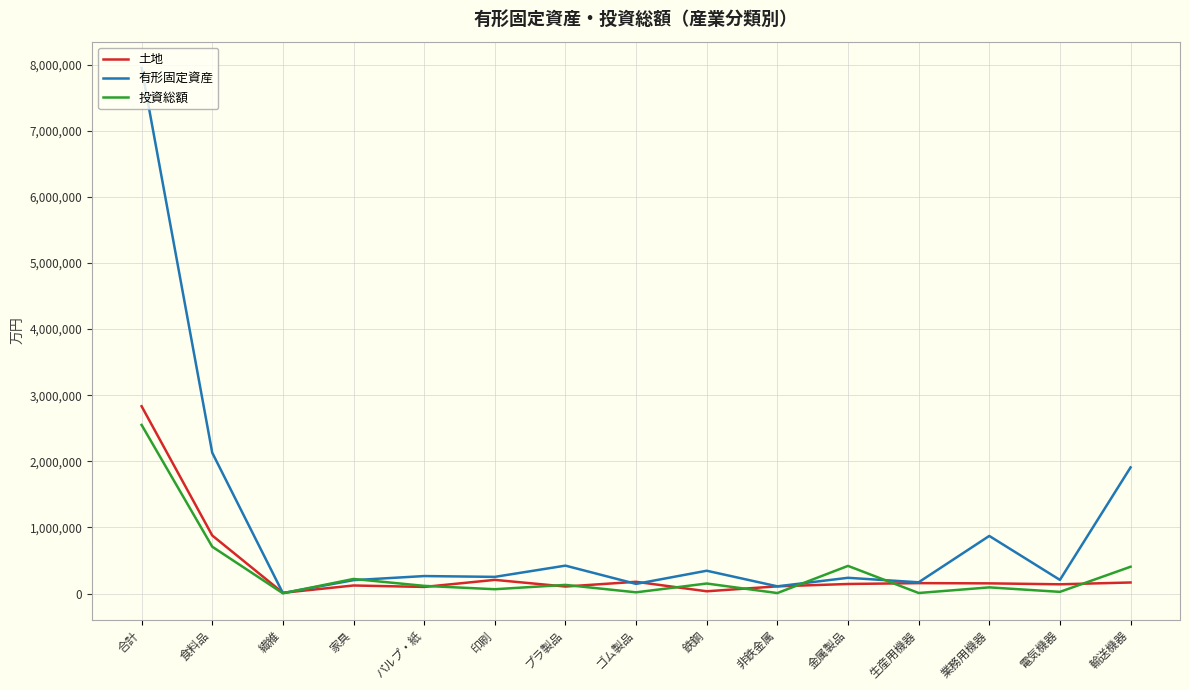

Is it true that 有形固定資産 equals 1907595 at 輸送機器?

True